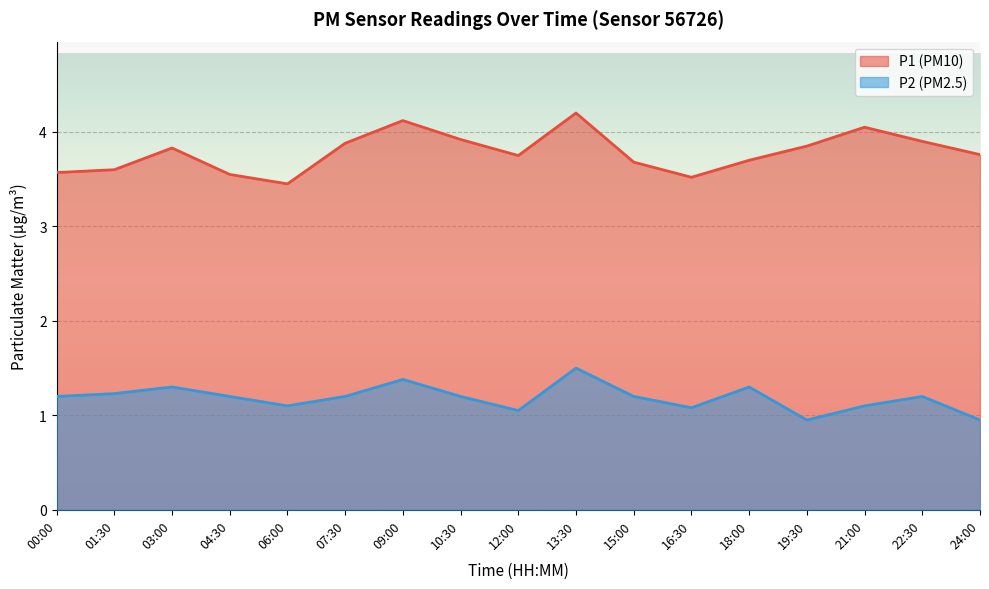

Which series has the largest total across all categories?

P1